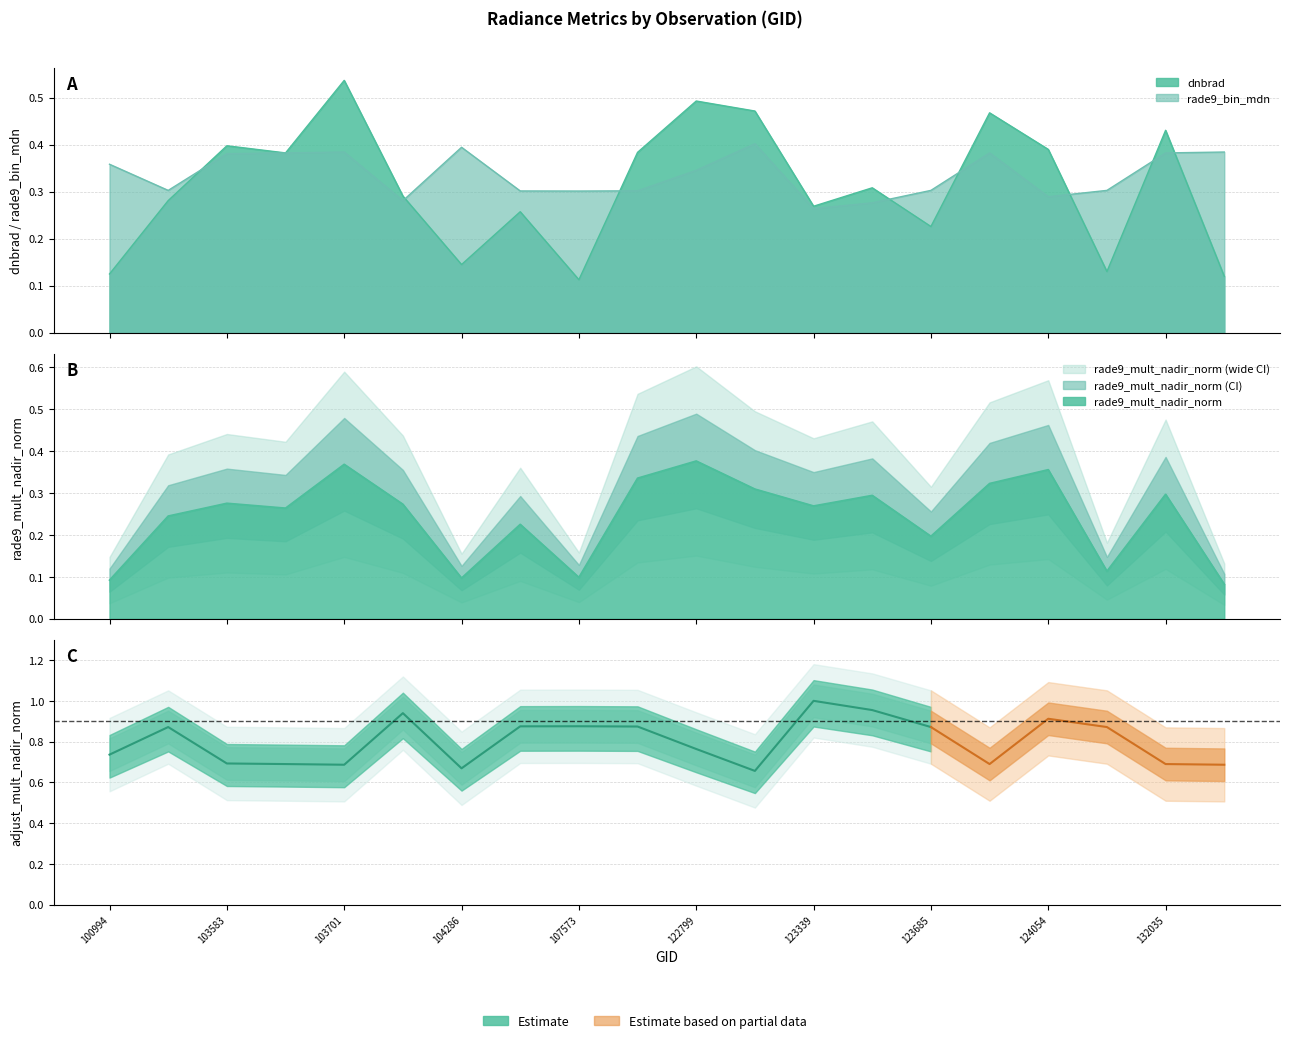

What is the lowest value of the dnbrad series?

0.1